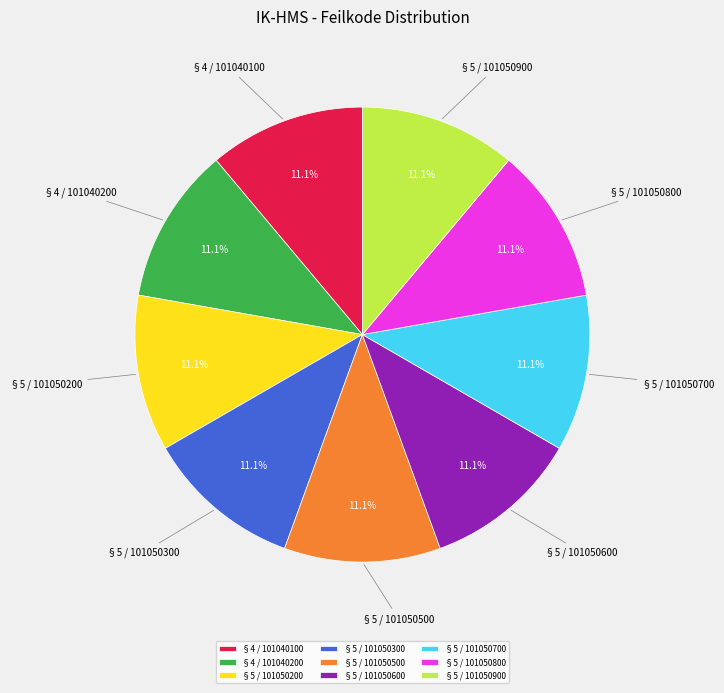

What is the ratio of the value at §5 / 101050800 to the value at §5 / 101050700?

1.0